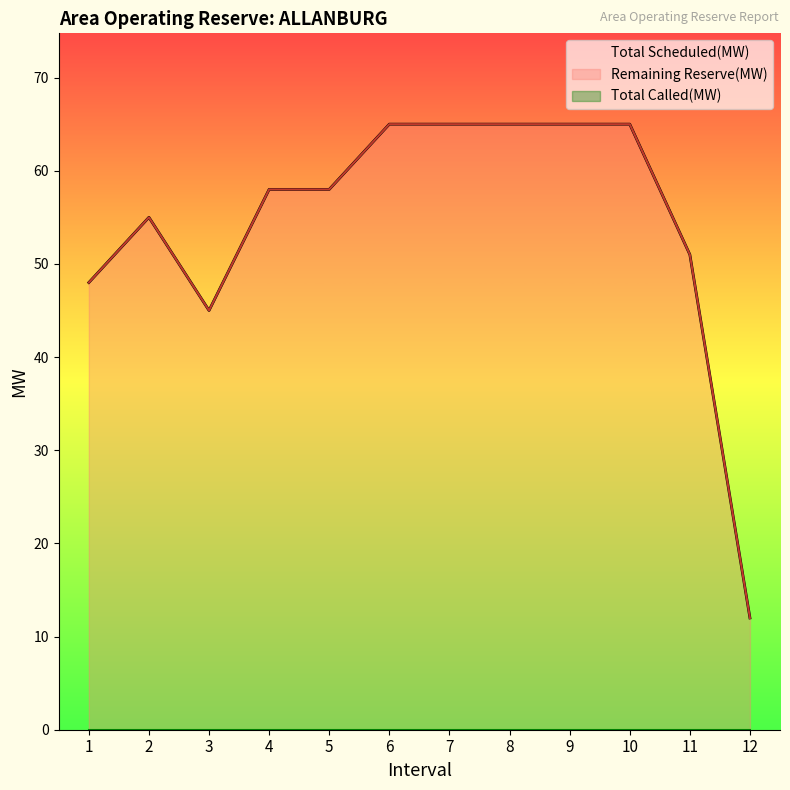

True or false: Remaining Reserve(MW) has a value of 65 at 7.

True